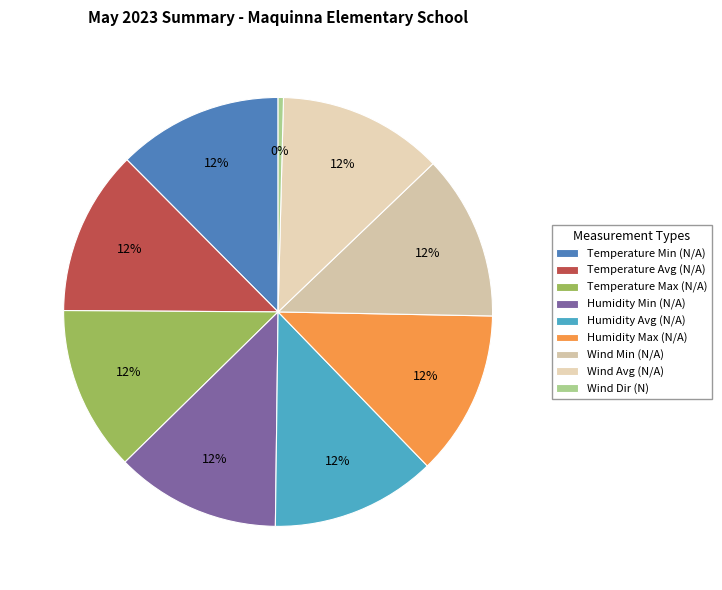

Between Temperature Min (N/A) and Humidity Max (N/A), which is larger?

Temperature Min (N/A)